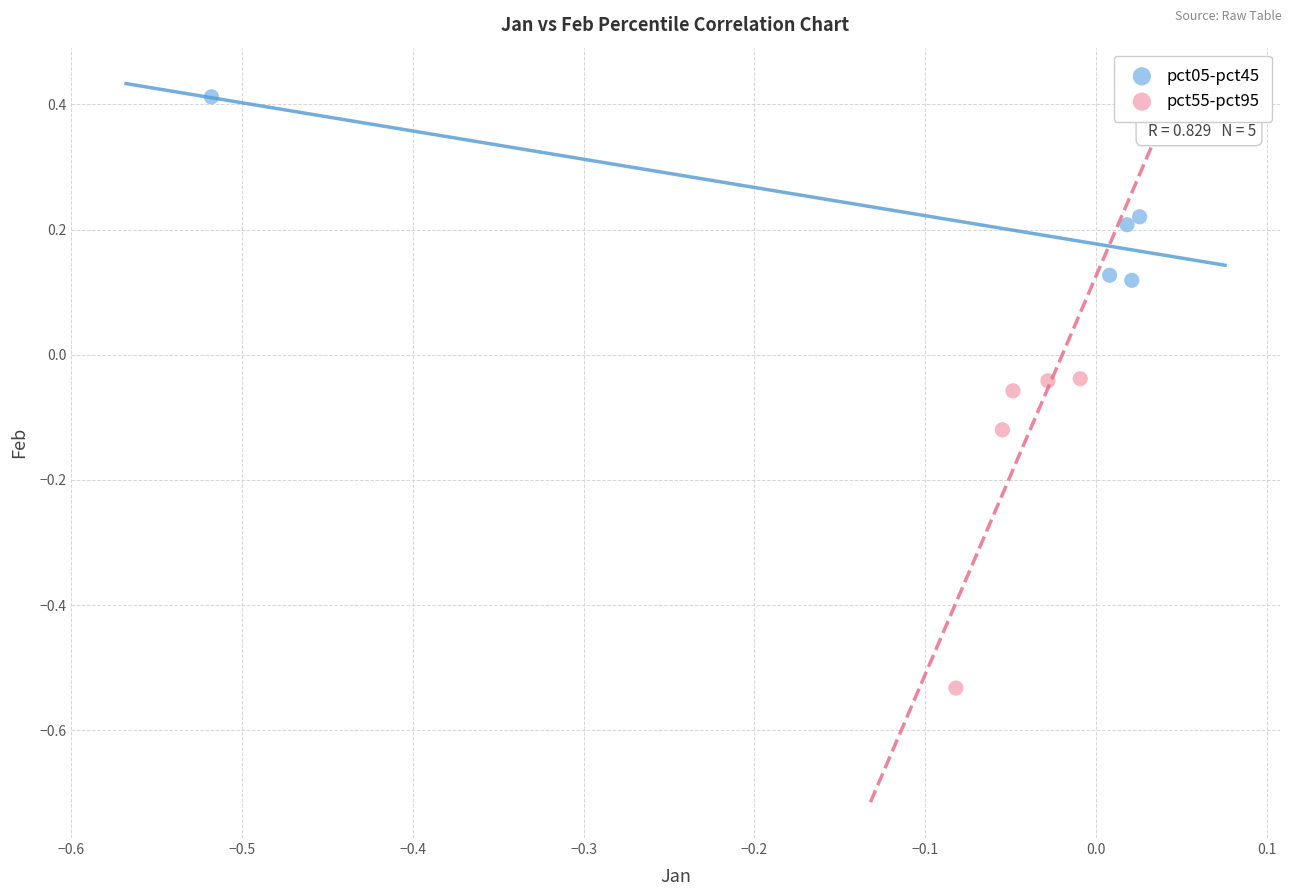

Which series contains the highest Y value?

pct05-pct45